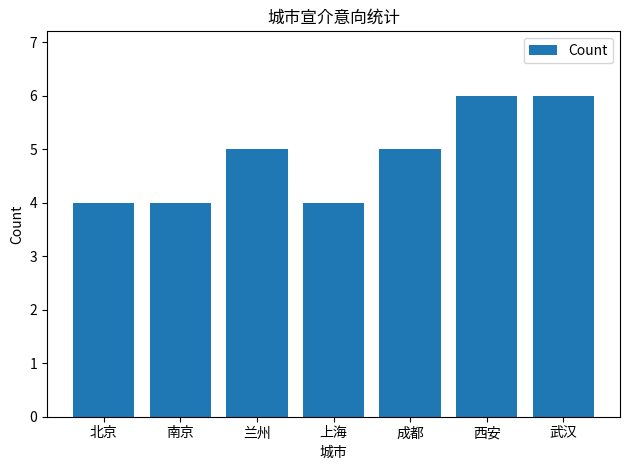

What is the label of the 1st bar from the left?

北京